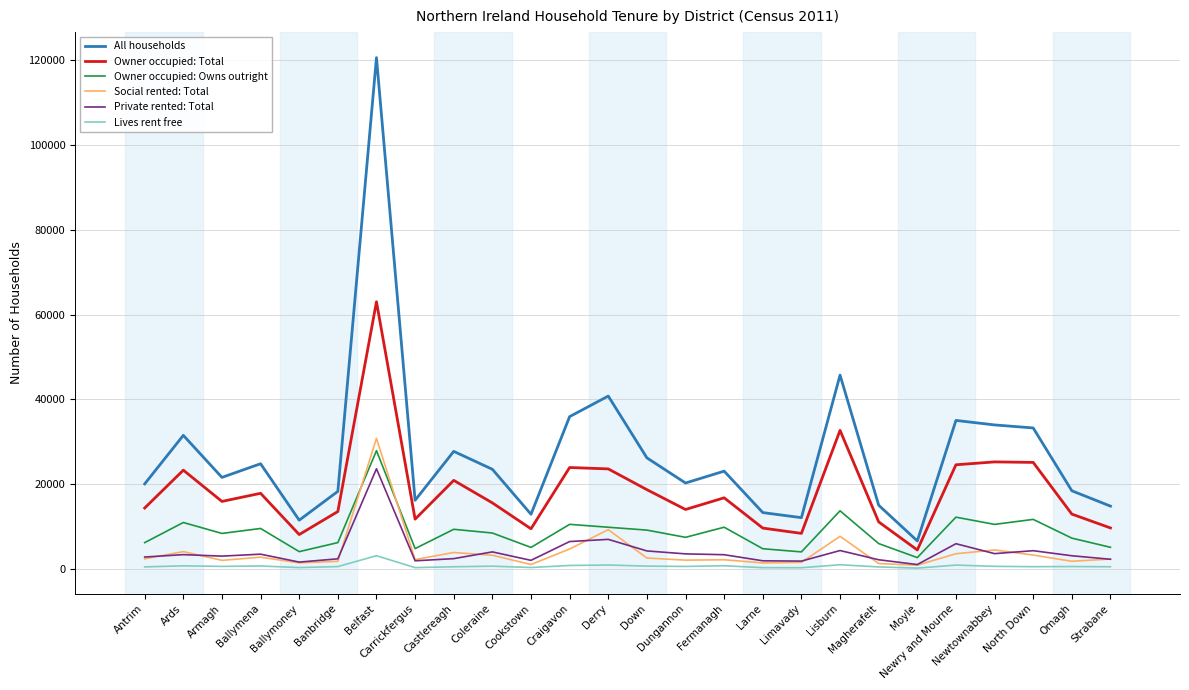

What is the spread (max minus min) of values at Omagh?

17870